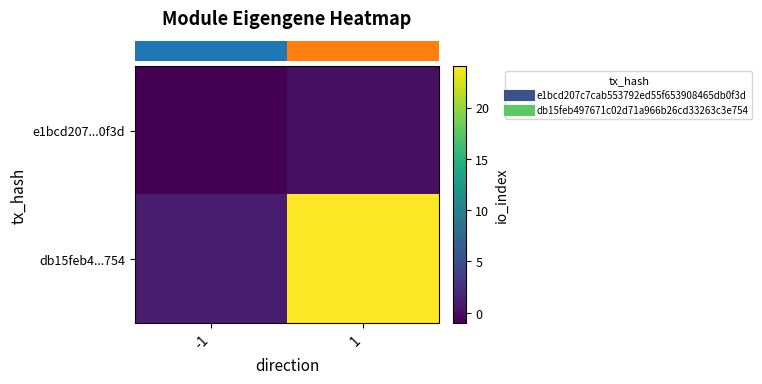

Which series has the largest range (max minus min)?

row_1